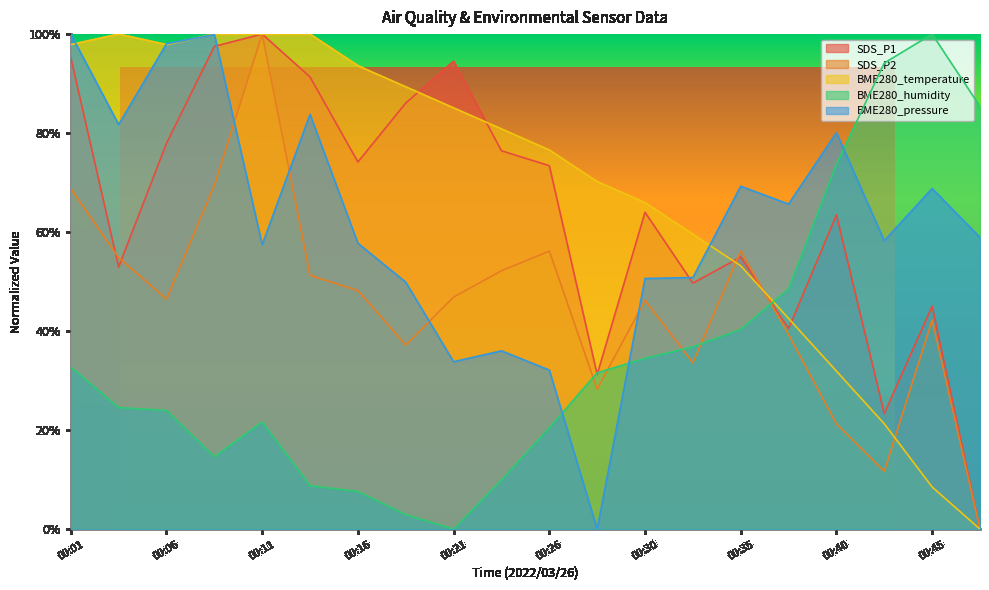

Between 00:26 and 00:45, which series saw the biggest shift?

BME280_humidity